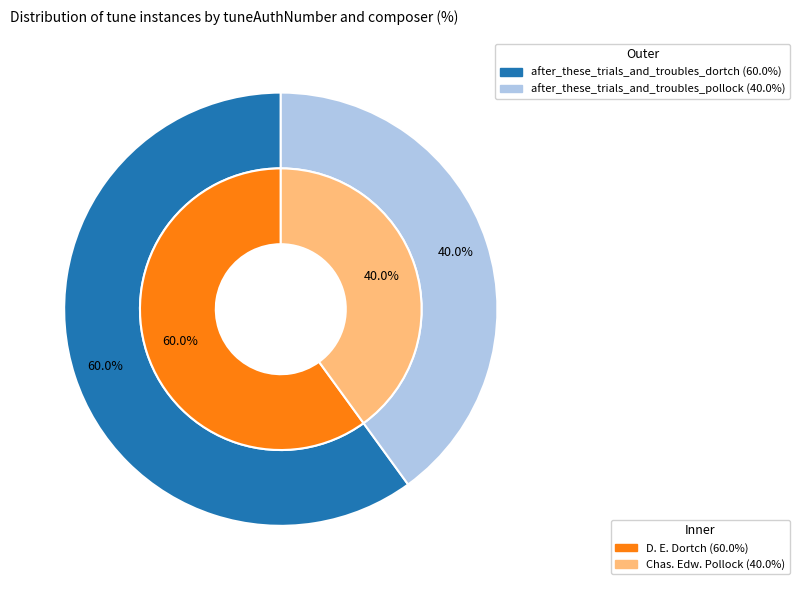

How many segments does this pie chart have?

2